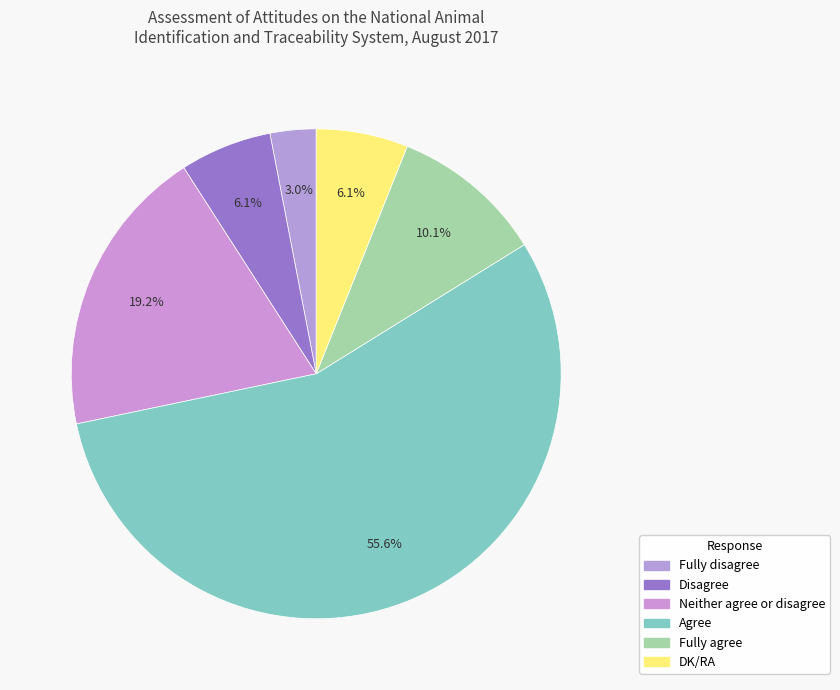

What is the change in value from Fully disagree to Disagree?

+3